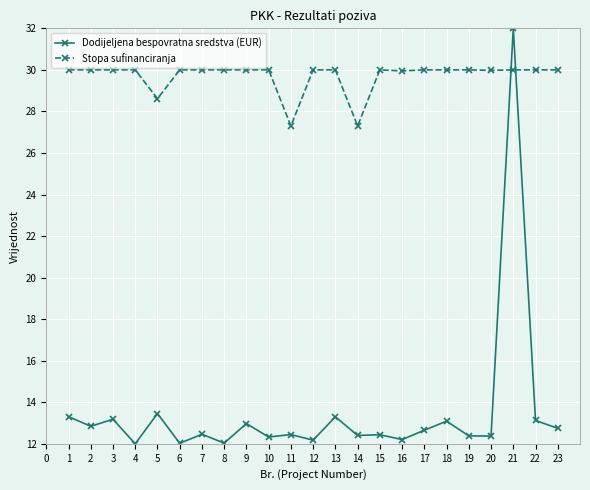

What are all the series names shown in the legend?

Dodijeljena bespovratna sredstva (EUR), Stopa sufinanciranja